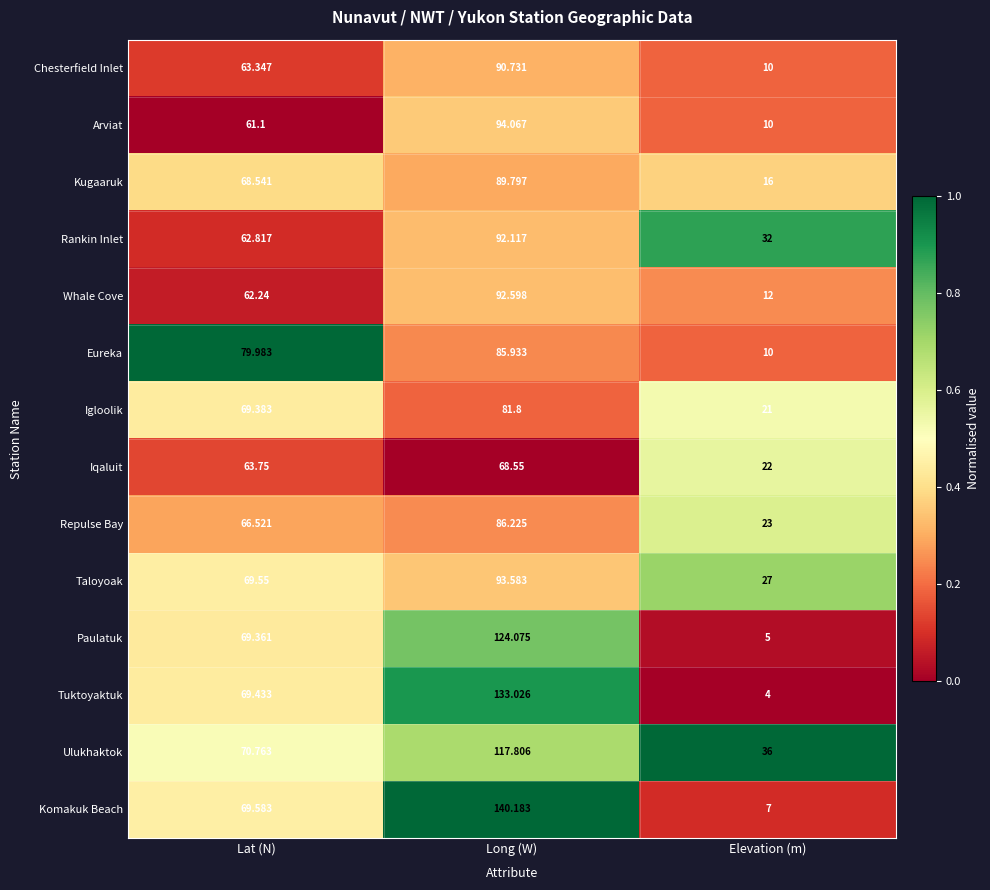

Which category has the highest value in the Kugaaruk series?

Long (W)